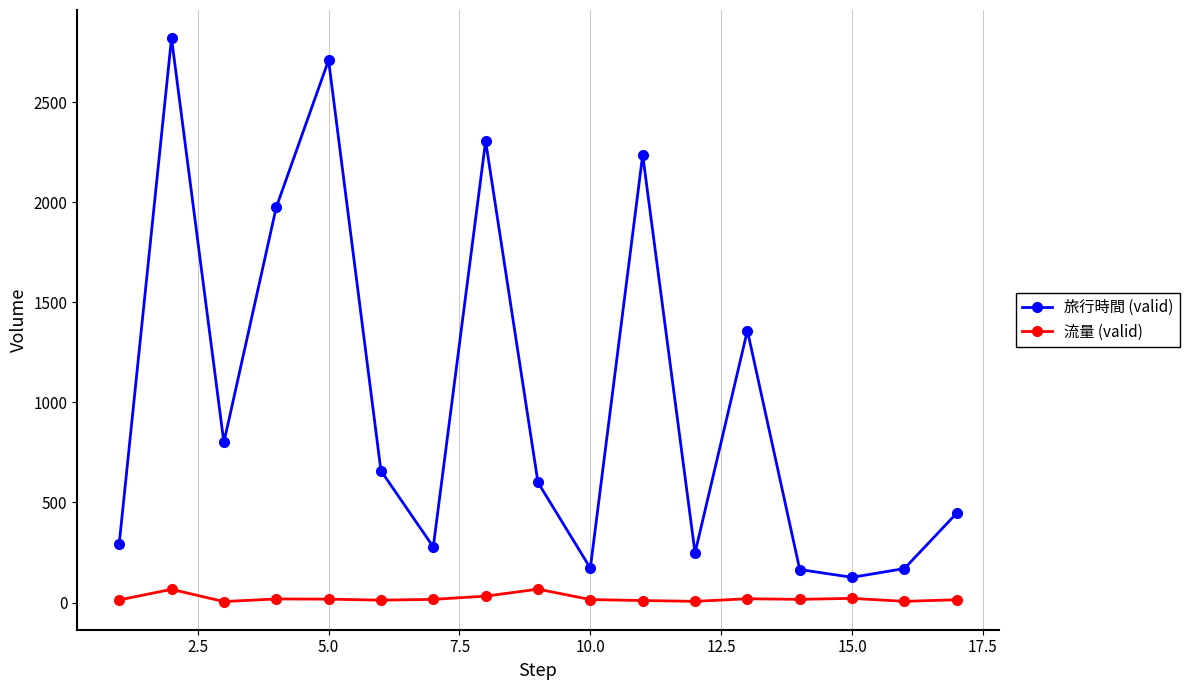

How many values in the 流量 (valid) series are below 16?

8